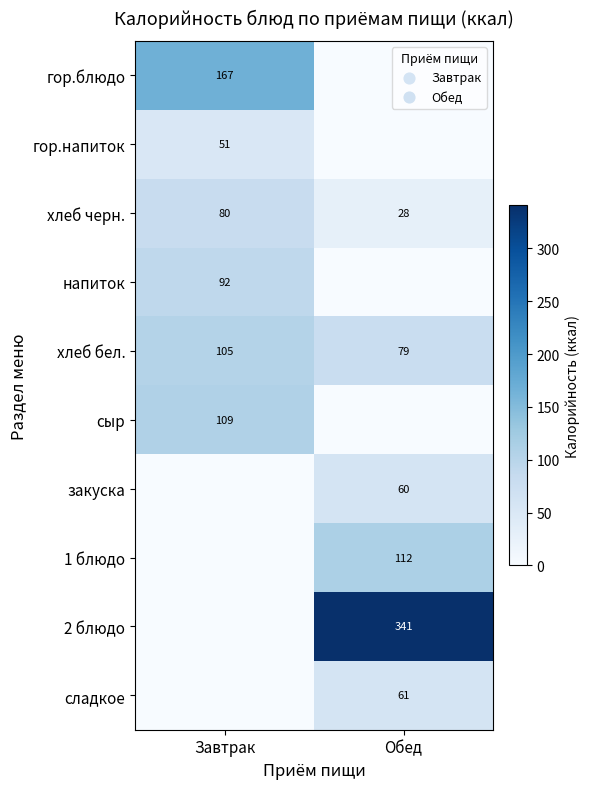

Which category has the lowest value in the хлеб черн. series?

Обед